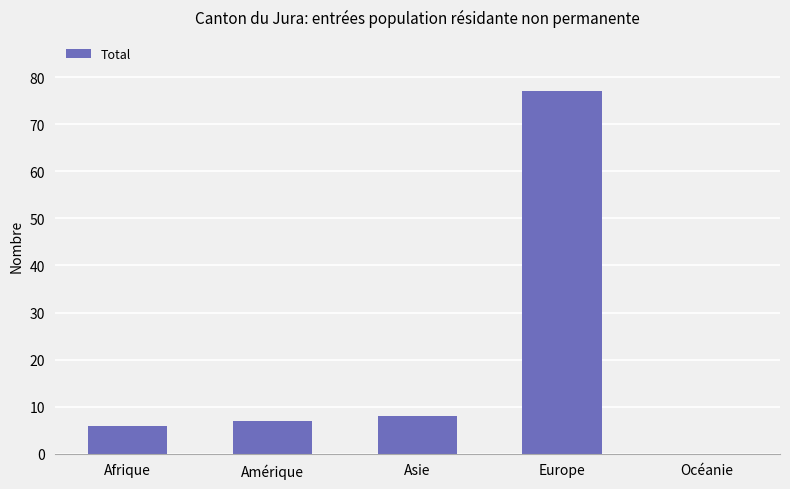

Reading left to right, what are all the values shown in this chart?

Afrique=6	Amérique=7	Asie=8	Europe=77	Océanie=0